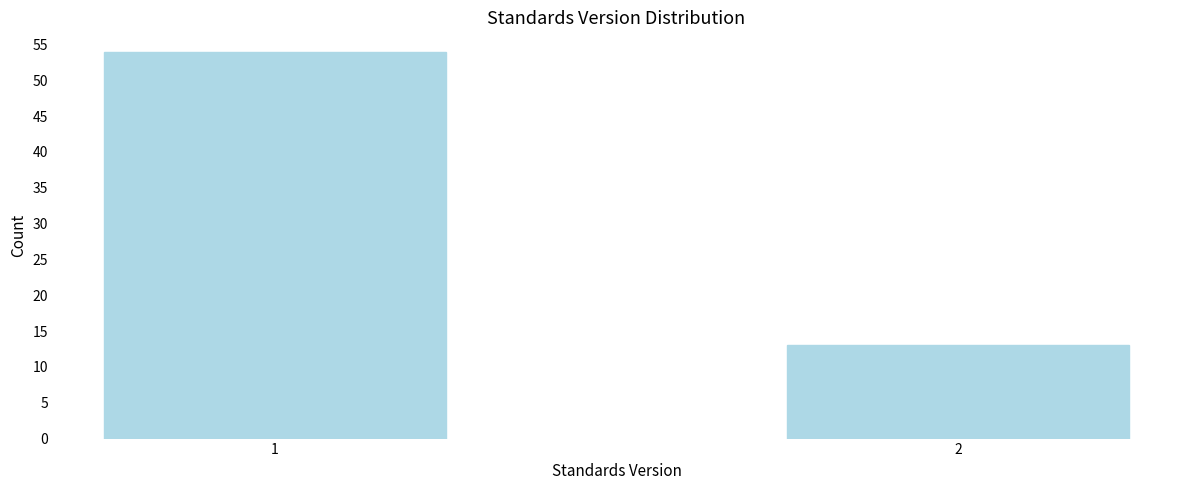

Reading left to right, transcribe all the data shown in this chart.

54	13